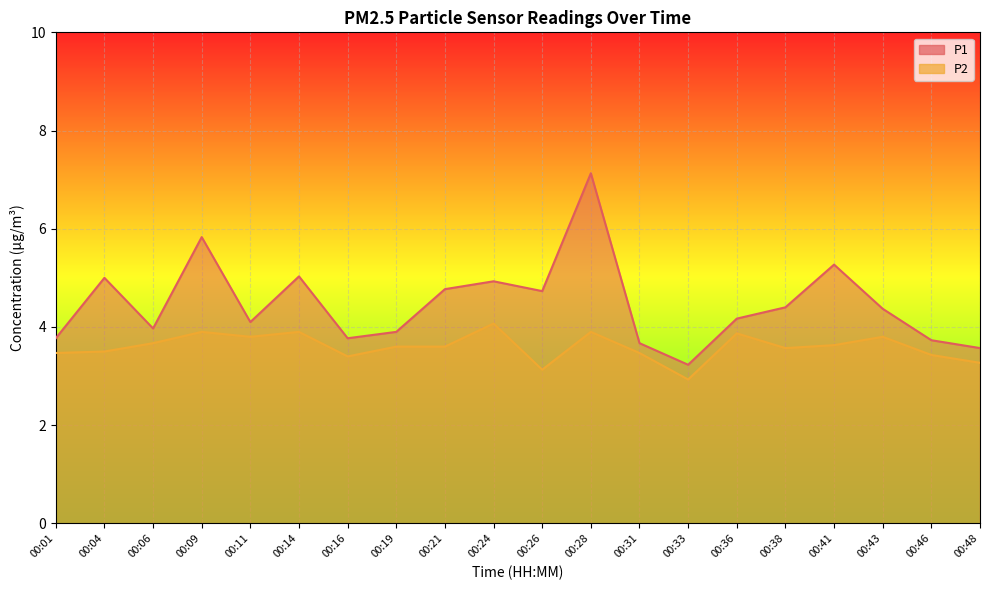

At which label is P1 closest to 5?

00:04